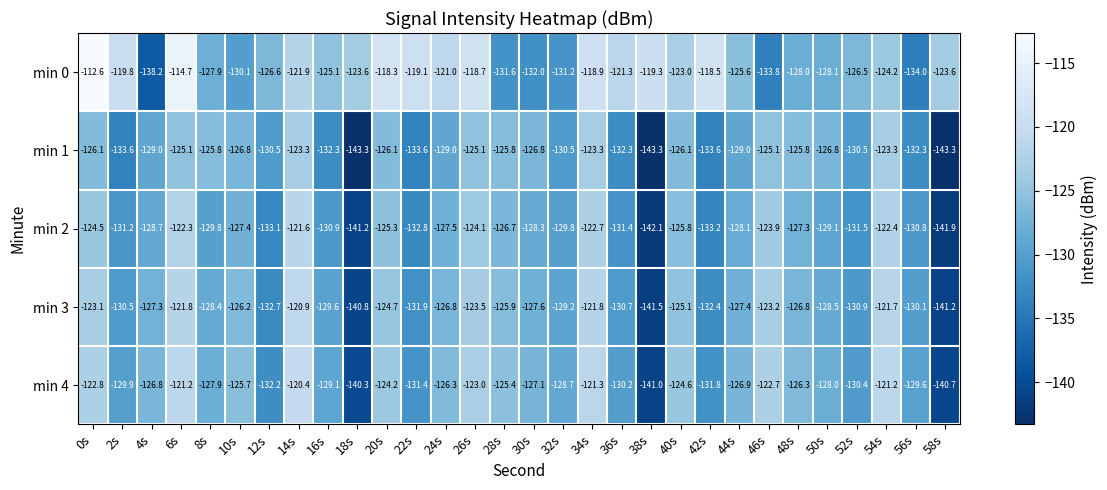

Which series has the largest total across all categories?

min 0